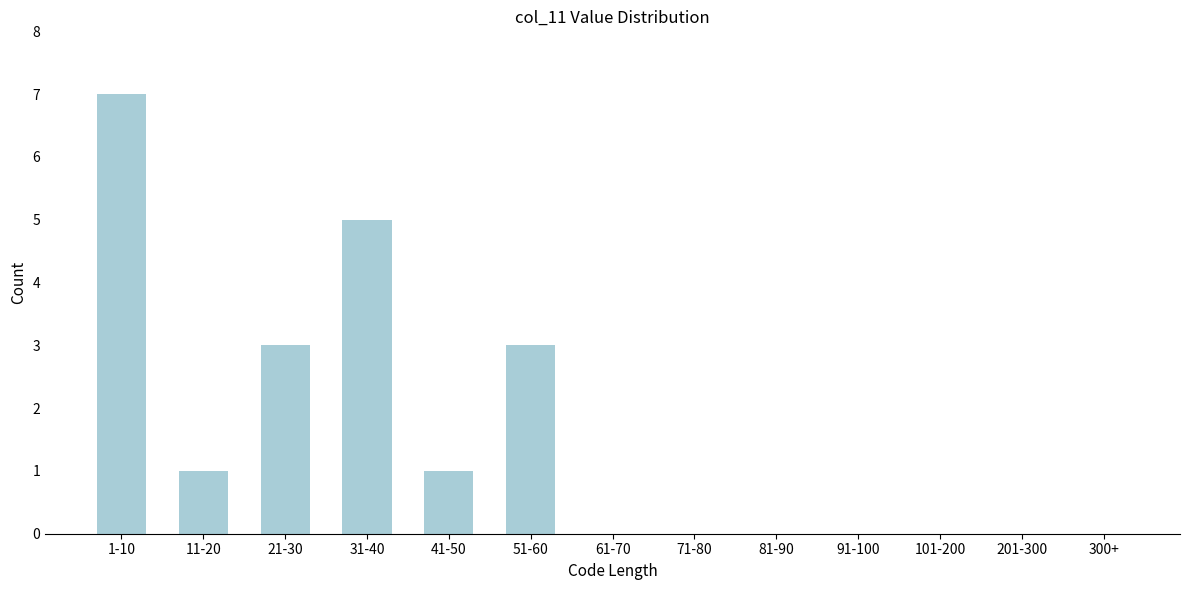

Reading right to left, what are all the values shown in this chart?

300+=0	201-300=0	101-200=0	91-100=0	81-90=0	71-80=0	61-70=0	51-60=3	41-50=1	31-40=5	21-30=3	11-20=1	1-10=7